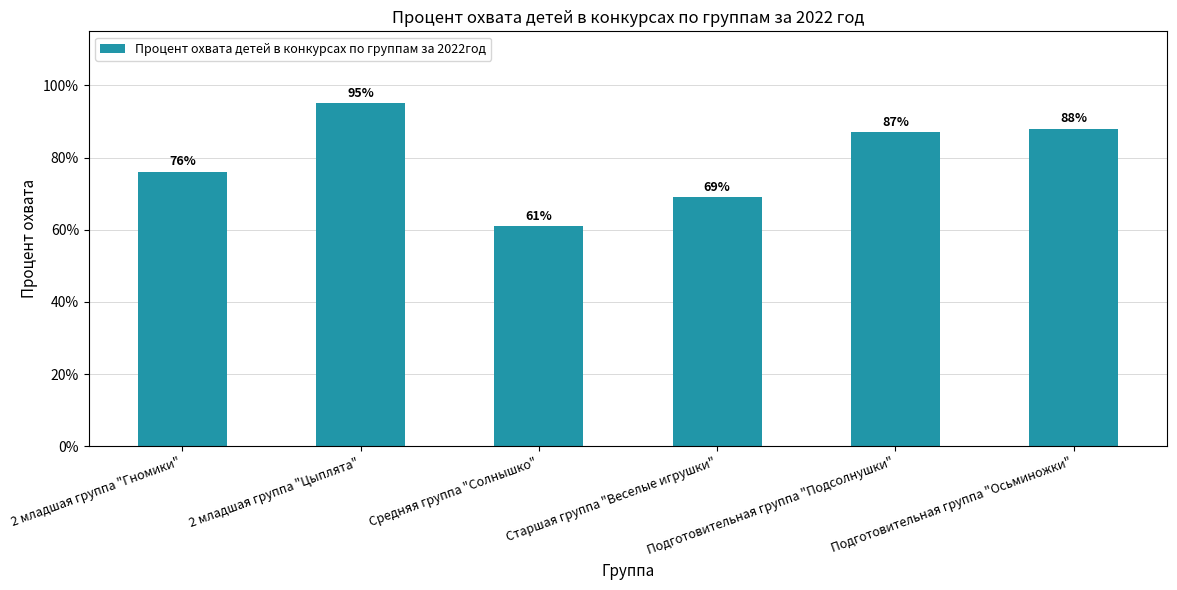

What position from the right is Старшая группа "Веселые игрушки"?

3